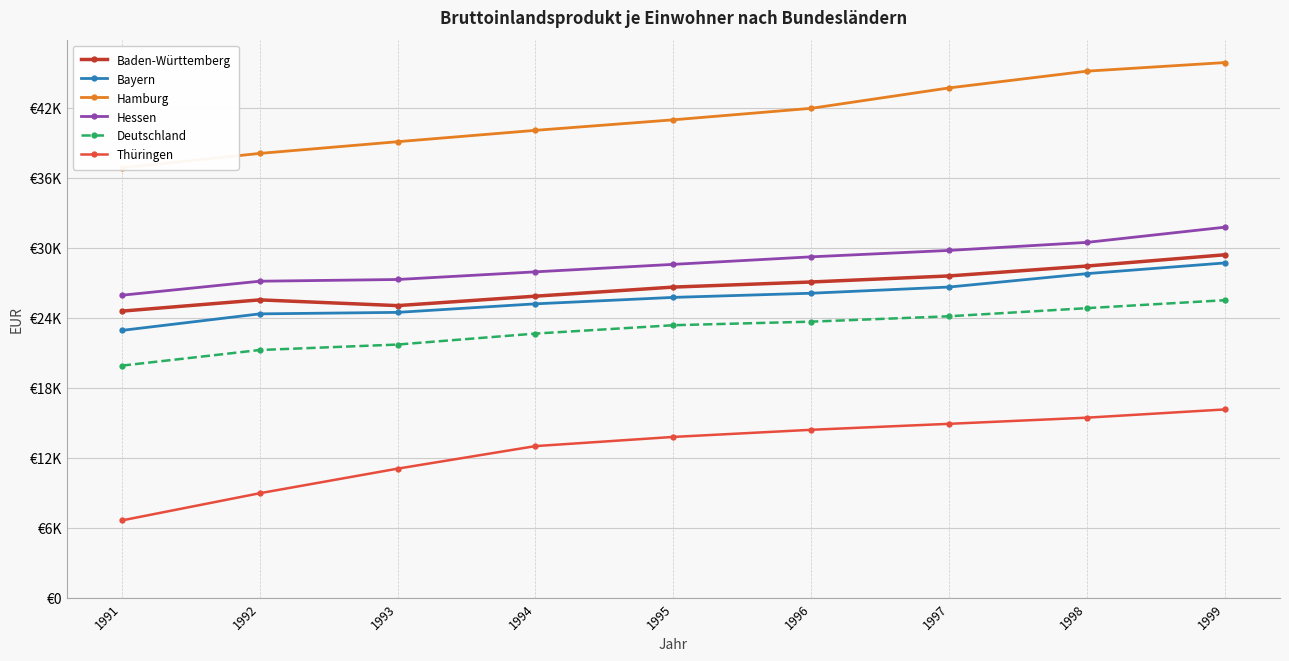

Rank the series at 1993 from highest to lowest value.

Hamburg, Hessen, Baden-Württemberg, Bayern, Deutschland, Thüringen